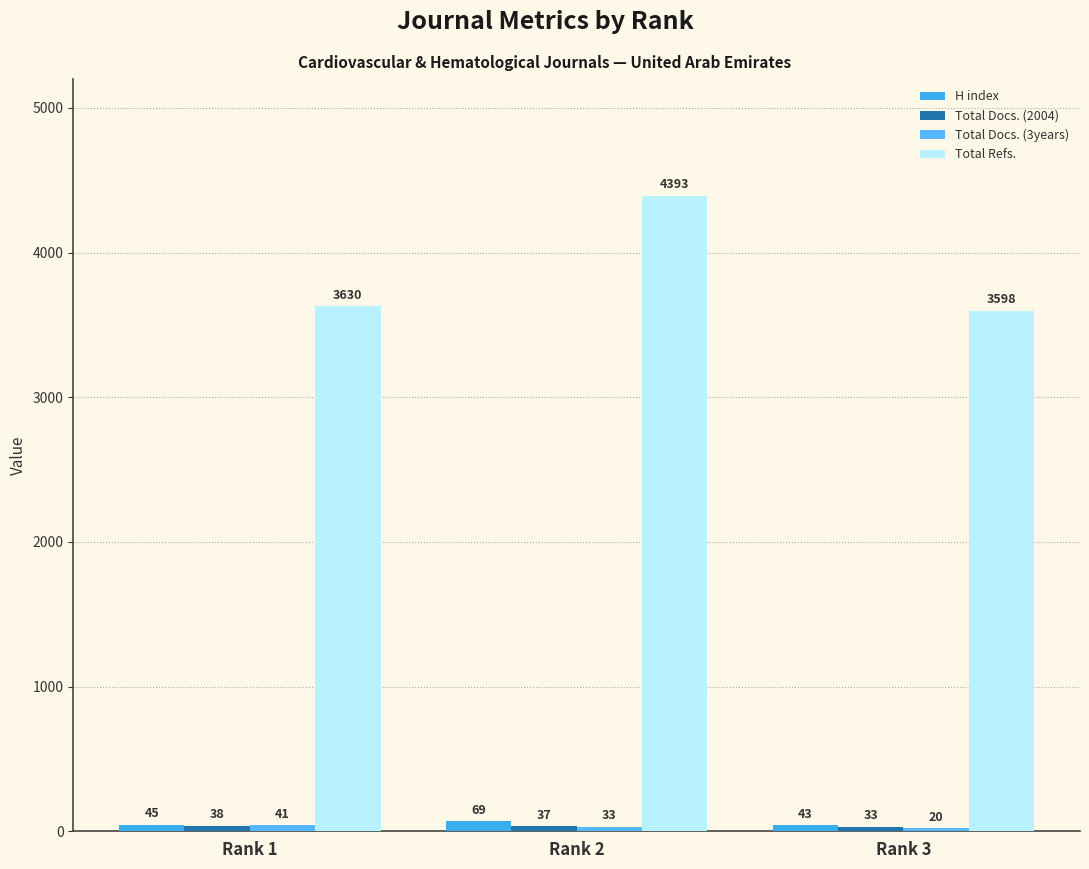

Where is H index nearest to the value 56?

Rank 1